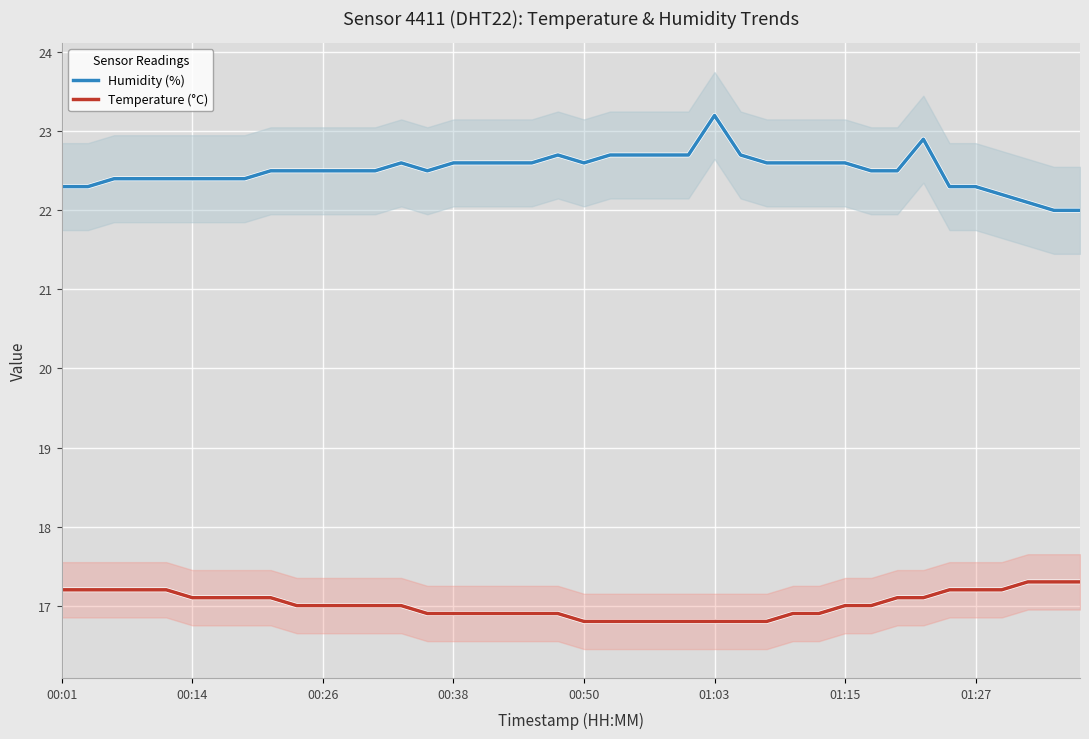

How many series are shown in this chart?

2